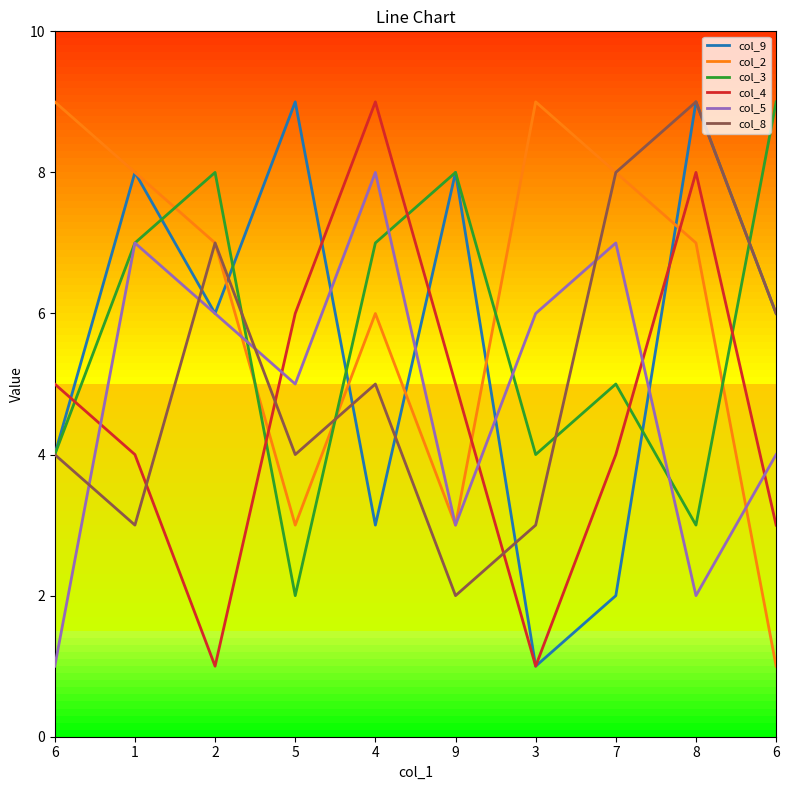

Where is col_9 nearest to the value 5?

6